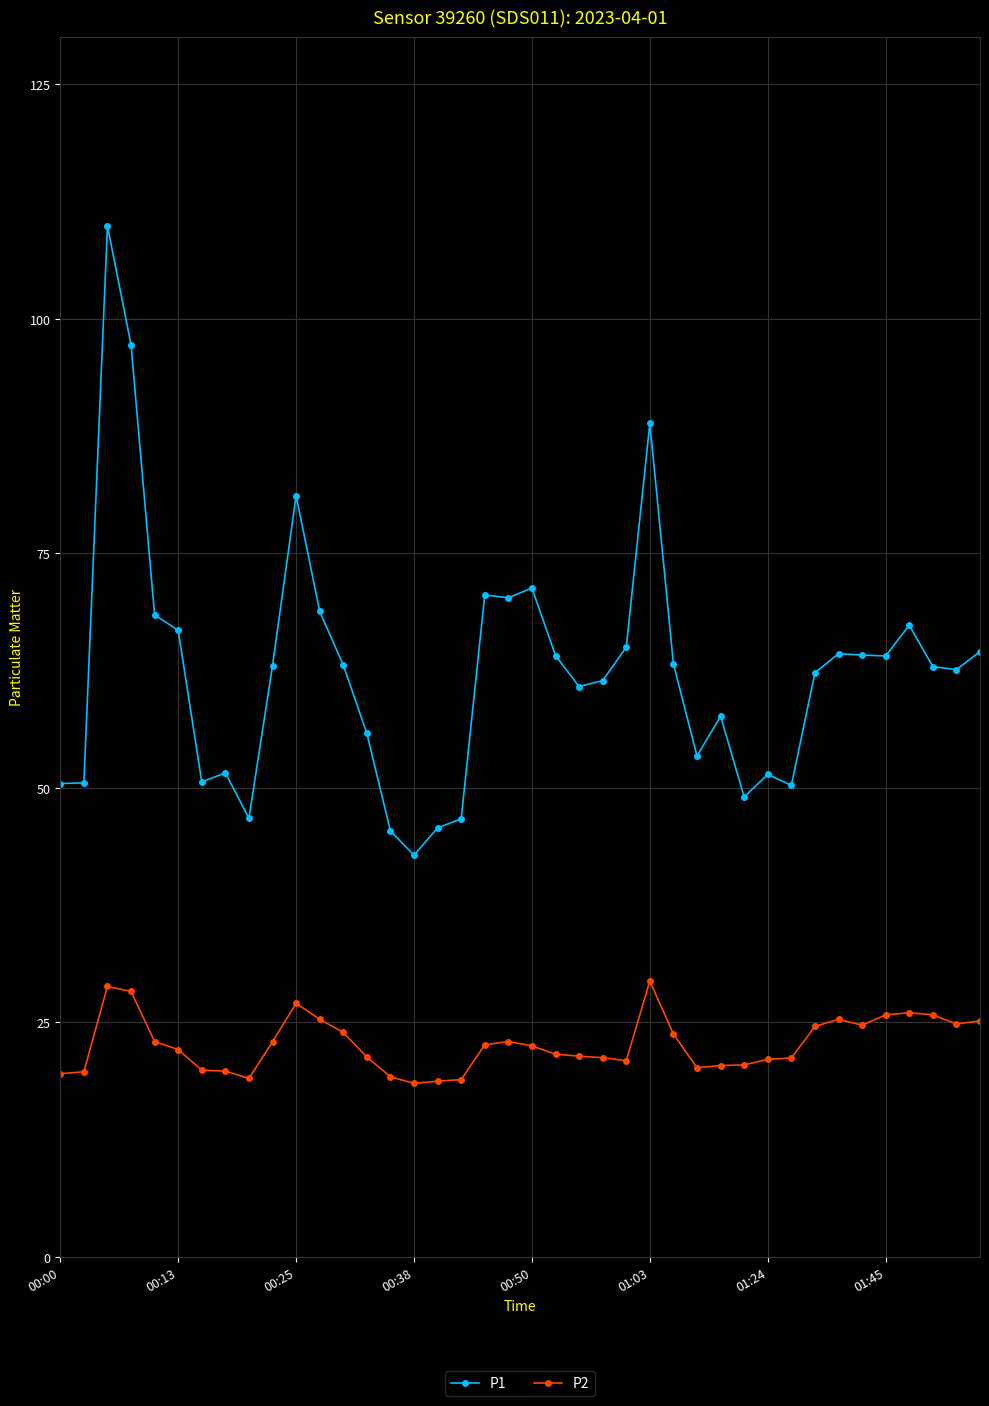

What is the lowest value of the P1 series?

42.8